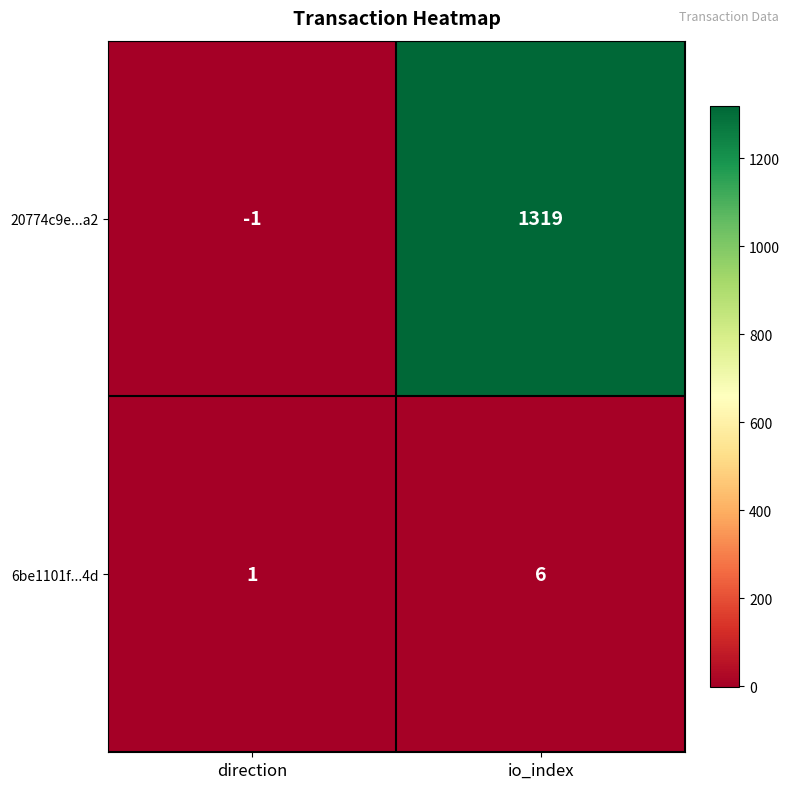

Which series has the largest range (max minus min)?

20774c9e...a2